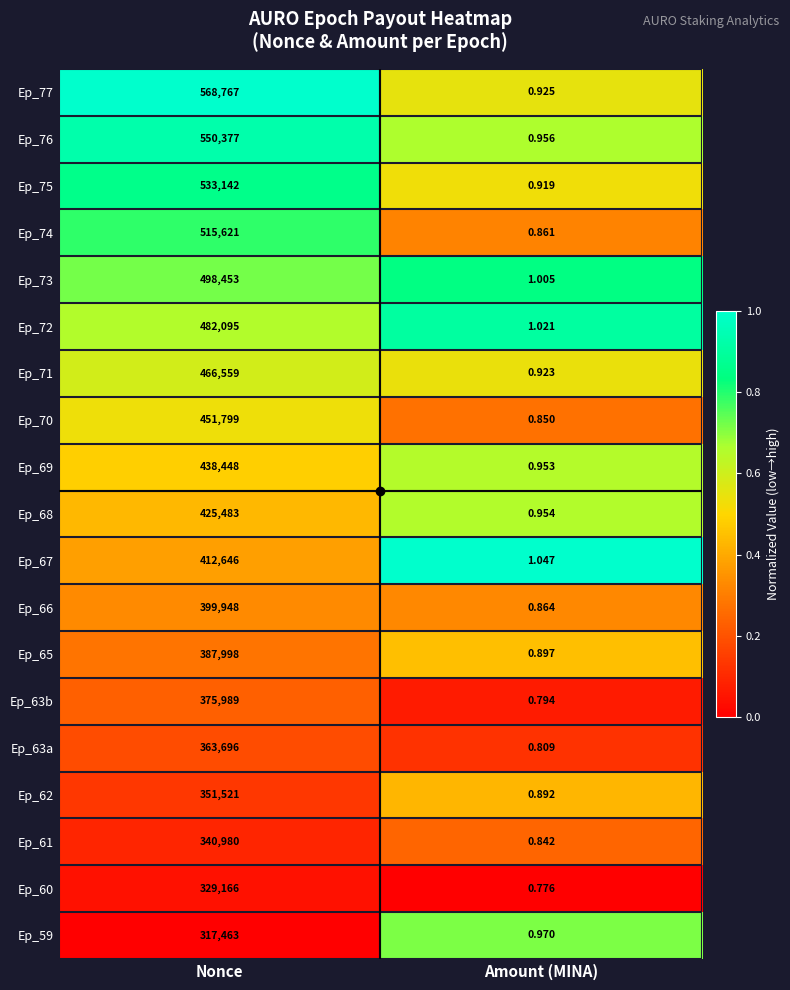

At which label is Ep_71 closest to 233279?

Amount (MINA)